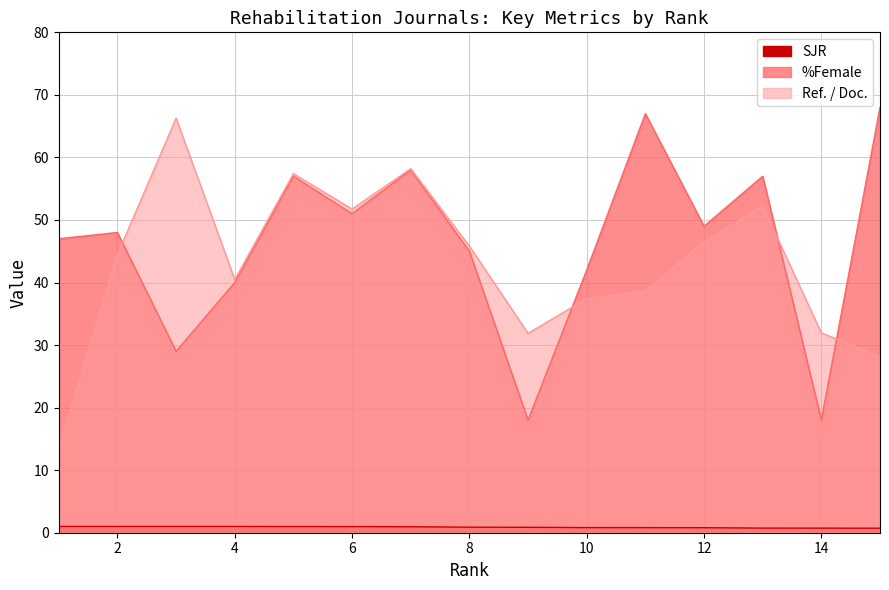

What is the value of the SJR point at the 14th from the left?

0.7